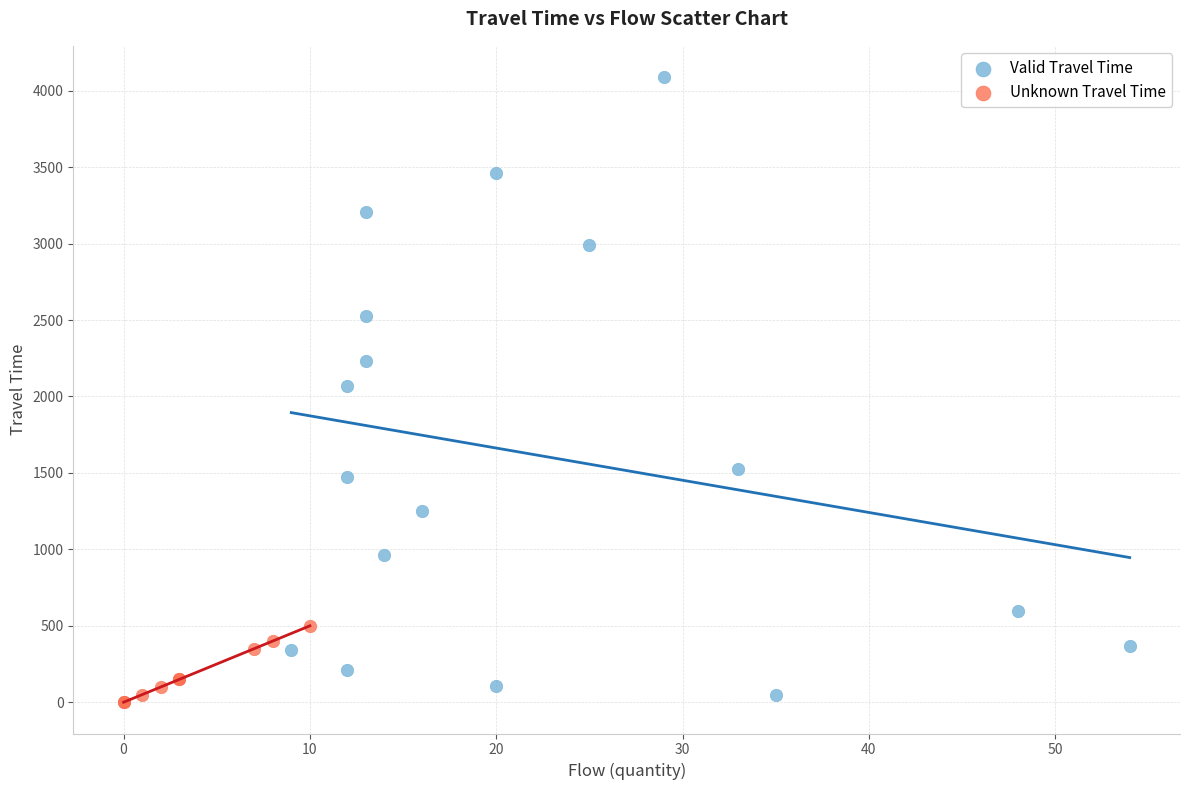

Which series contains the highest Y value?

Valid Travel Time